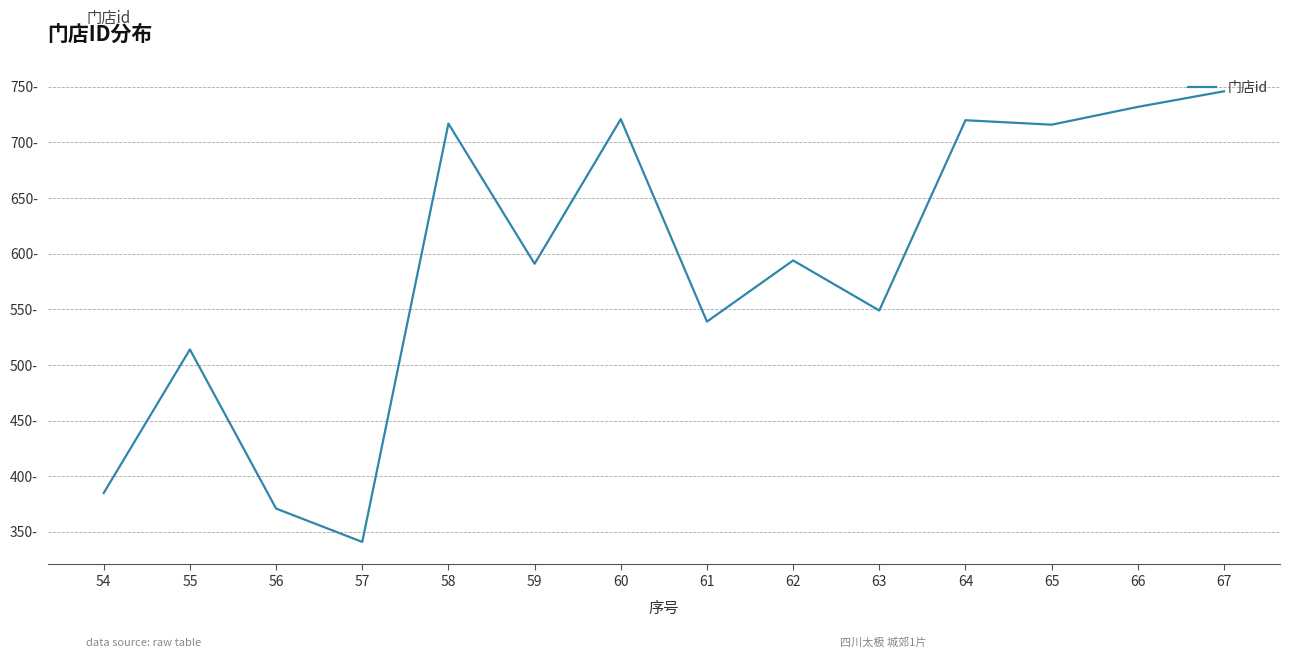

Does the chart display data point markers on the line(s)?

No